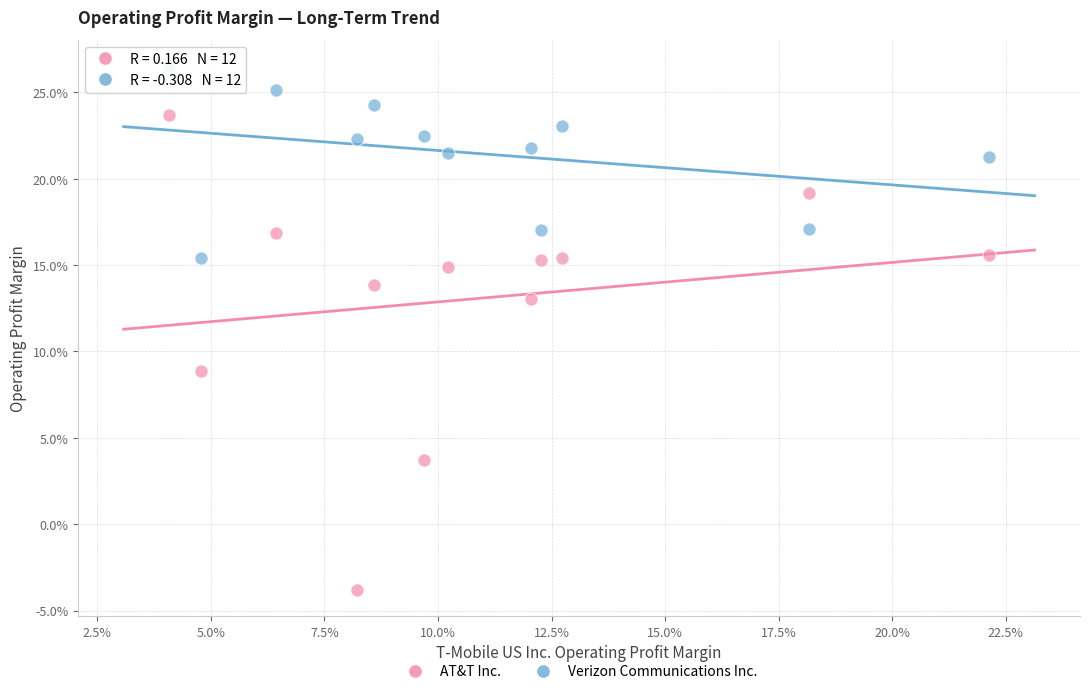

What are all the series names shown in the legend?

AT&T Inc., Verizon Communications Inc.